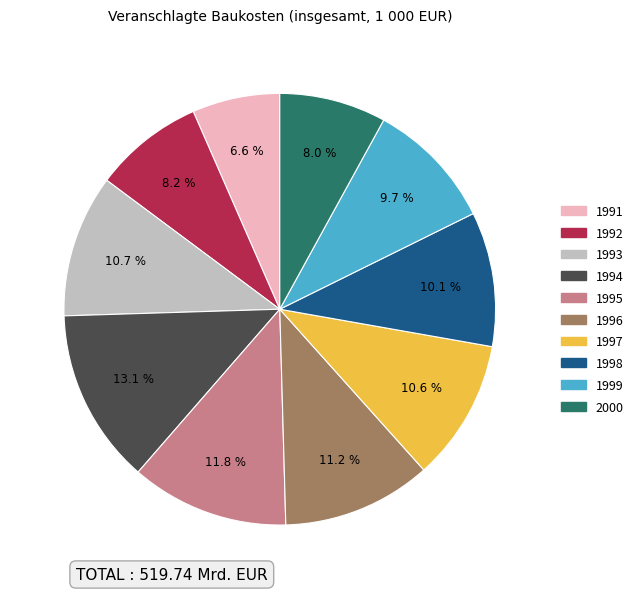

Which slice is the smallest?

1991